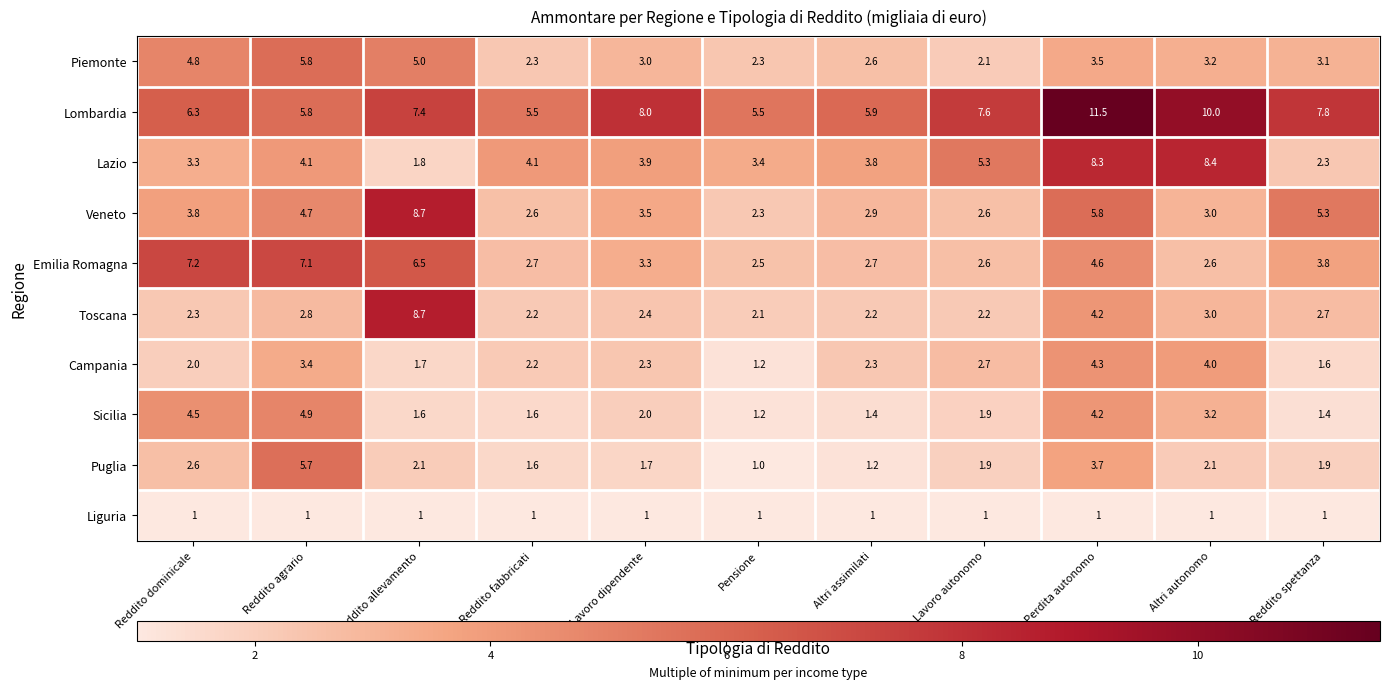

Which series changed the most between Reddito agrario and Lavoro dipendente?

Puglia